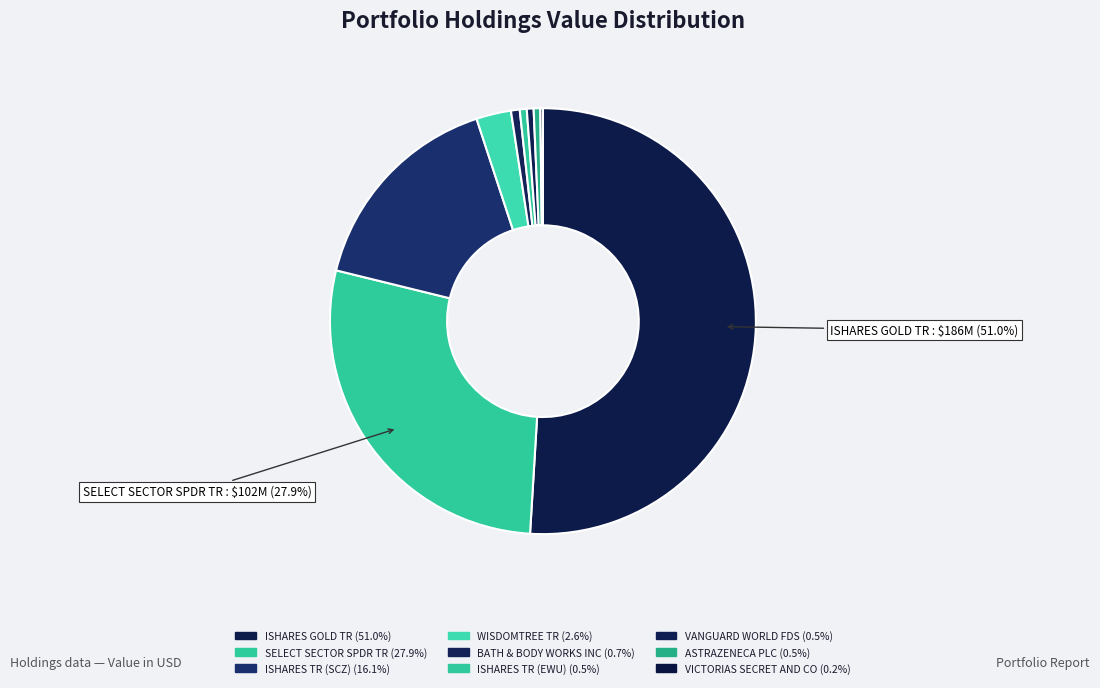

Approximately how many times larger is the value at VICTORIAS SECRET AND CO compared to ASTRAZENECA PLC?

0.4